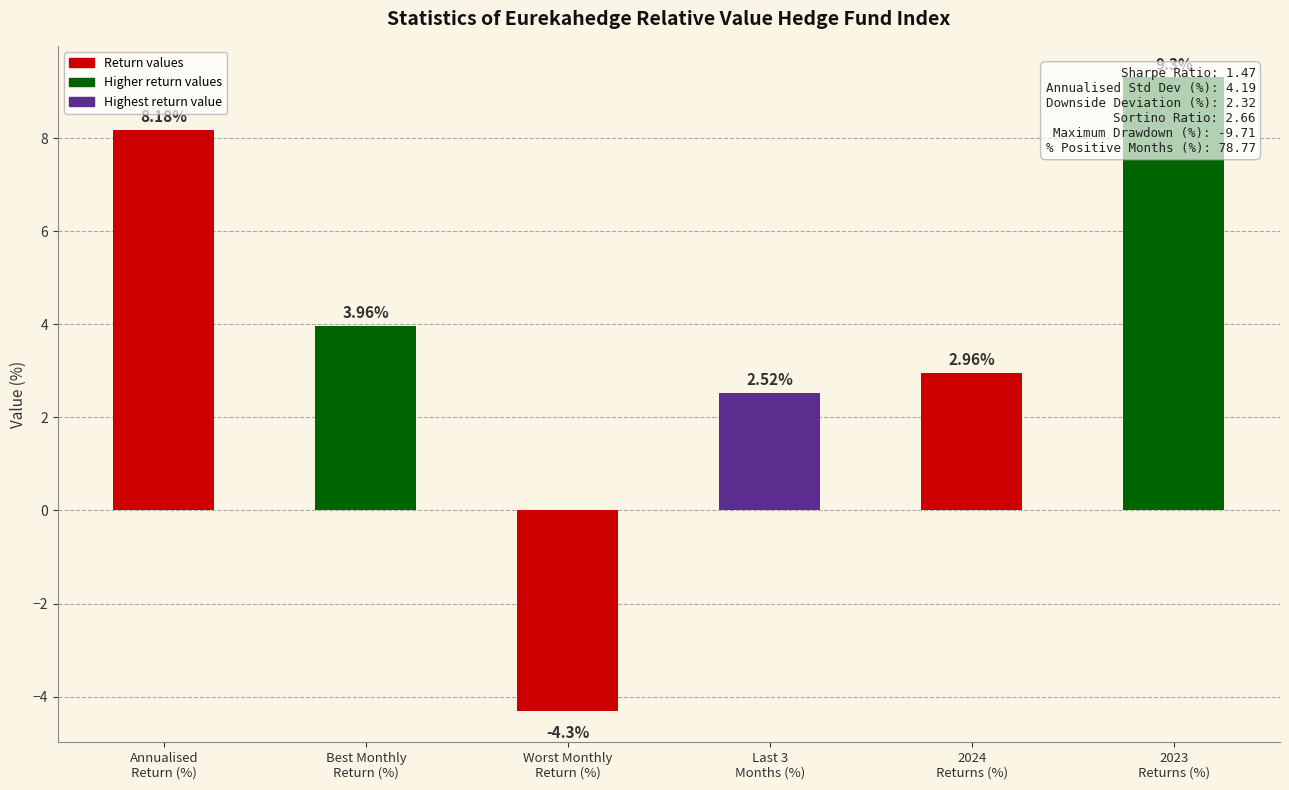

What is the value of the 5th bar from the left?

3.0